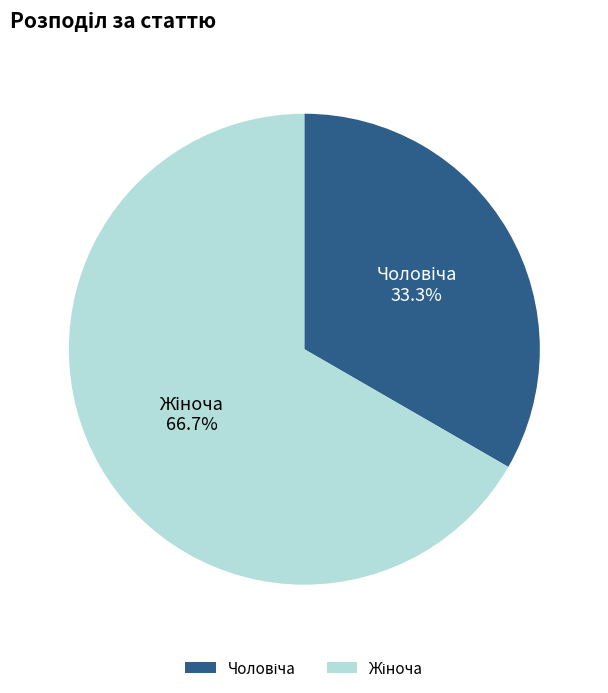

Is there any slice that represents more than half of the pie?

Yes